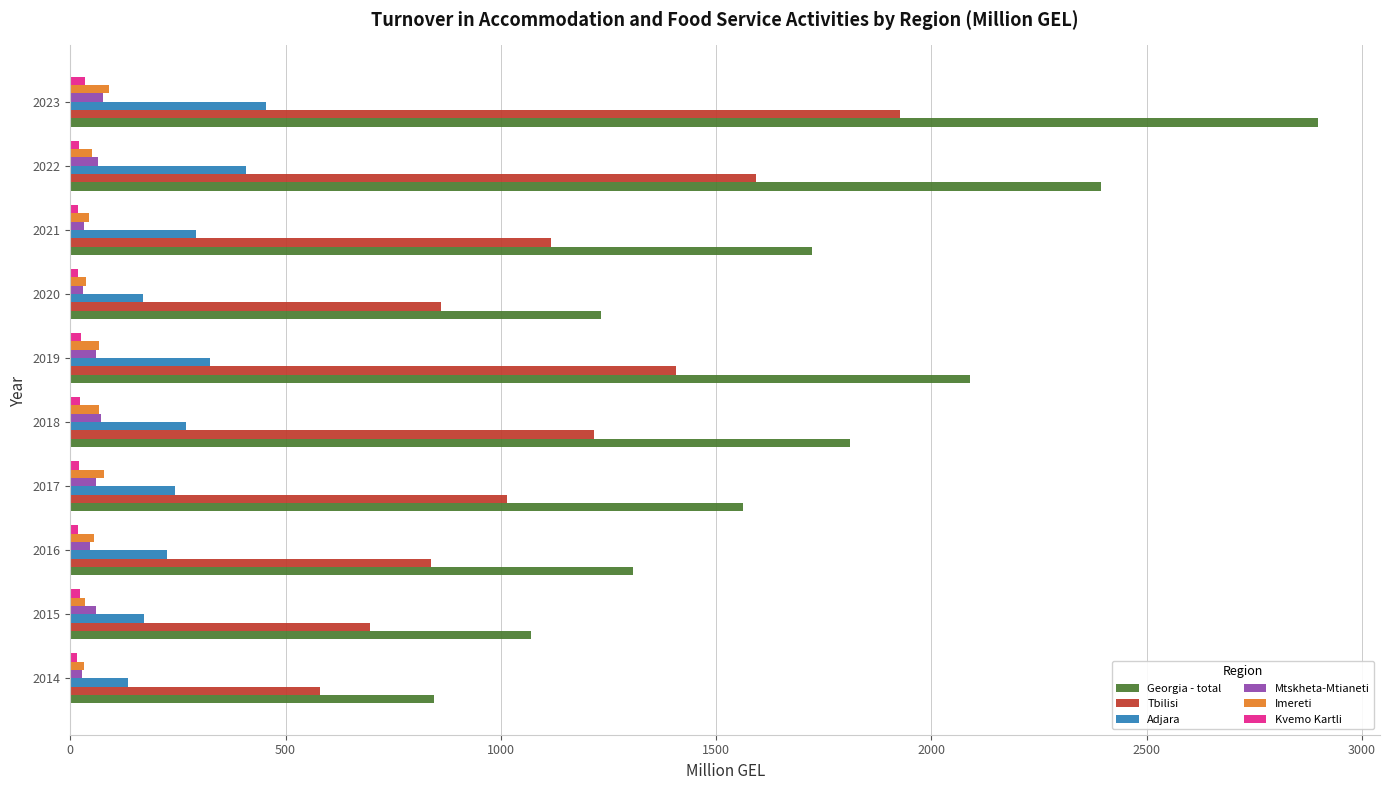

What is the maximum value for Adjara?

455.5